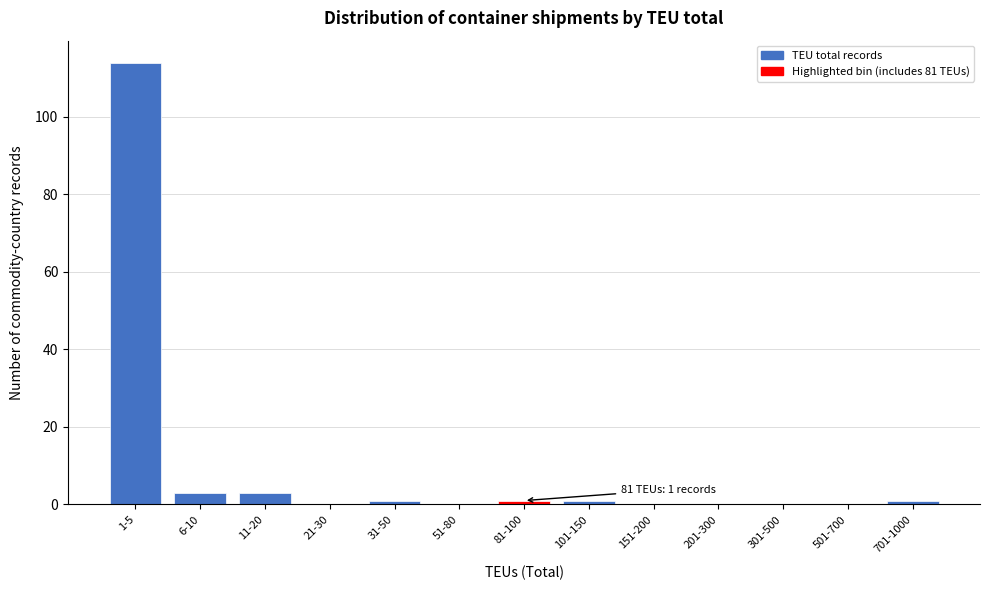

Reading left to right, extract all data points from this chart.

1-5=114	6-10=3	11-20=3	21-30=0	31-50=1	51-80=0	81-100=1	101-150=1	151-200=0	201-300=0	301-500=0	501-700=0	701-1000=1